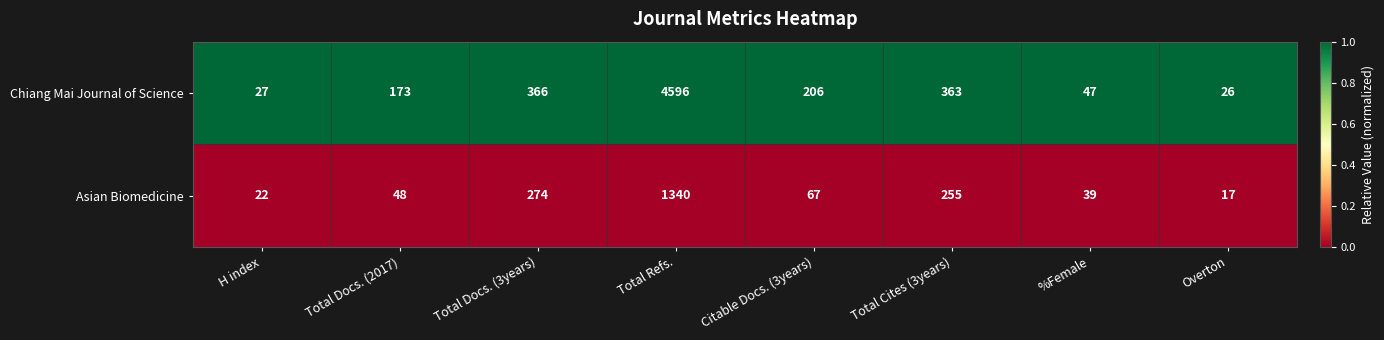

Reading right to left, list all the values displayed in this chart.

Chiang Mai Journal of Science: 26	47	363	206	4596	366	173	27
Asian Biomedicine: 17	39	255	67	1340	274	48	22